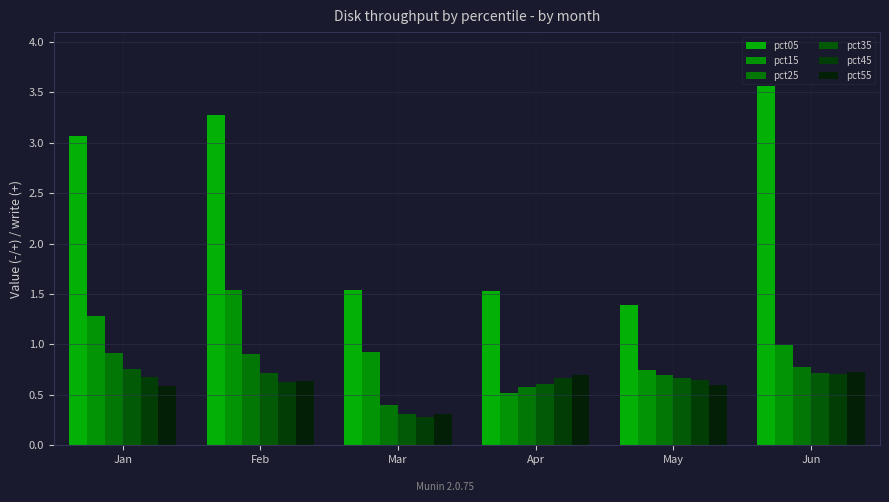

Reading left to right, what are all the values shown in this chart?

pct05: Jan=3.1	Feb=3.3	Mar=1.5	Apr=1.5	May=1.4	Jun=3.6
pct15: Jan=1.3	Feb=1.5	Mar=0.9	Apr=0.5	May=0.8	Jun=1.0
pct25: Jan=0.9	Feb=0.9	Mar=0.4	Apr=0.6	May=0.7	Jun=0.8
pct35: Jan=0.8	Feb=0.7	Mar=0.3	Apr=0.6	May=0.7	Jun=0.7
pct45: Jan=0.7	Feb=0.6	Mar=0.3	Apr=0.7	May=0.6	Jun=0.7
pct55: Jan=0.6	Feb=0.6	Mar=0.3	Apr=0.7	May=0.6	Jun=0.7